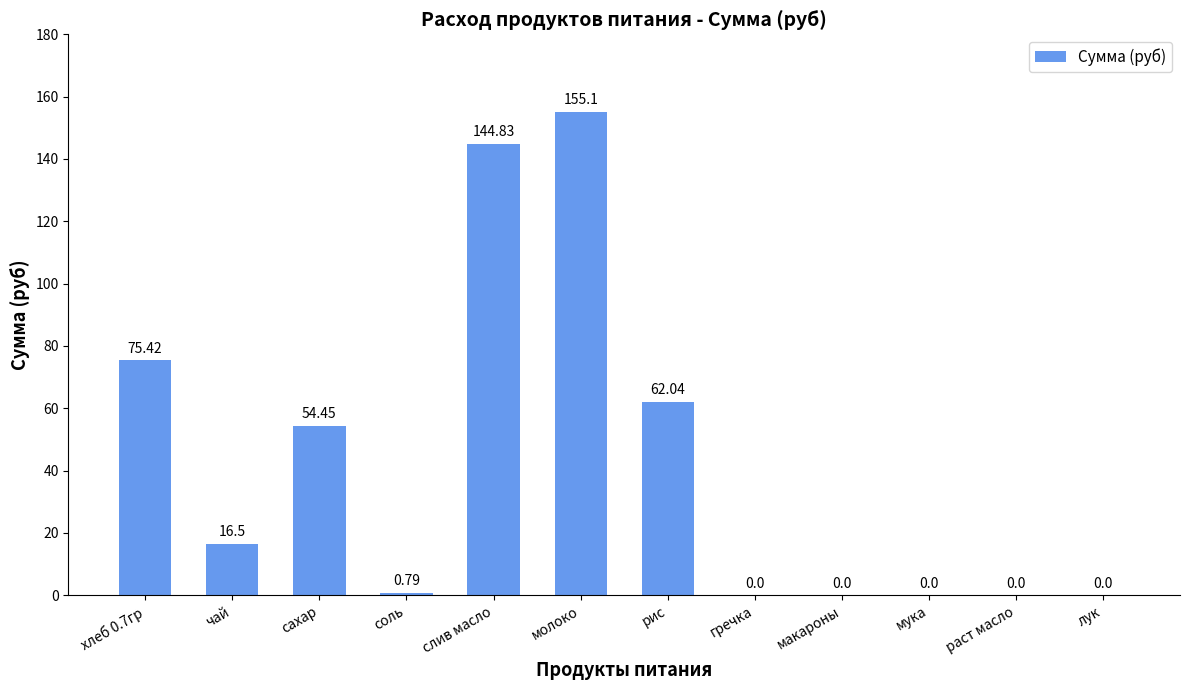

Are the bars horizontal?

No